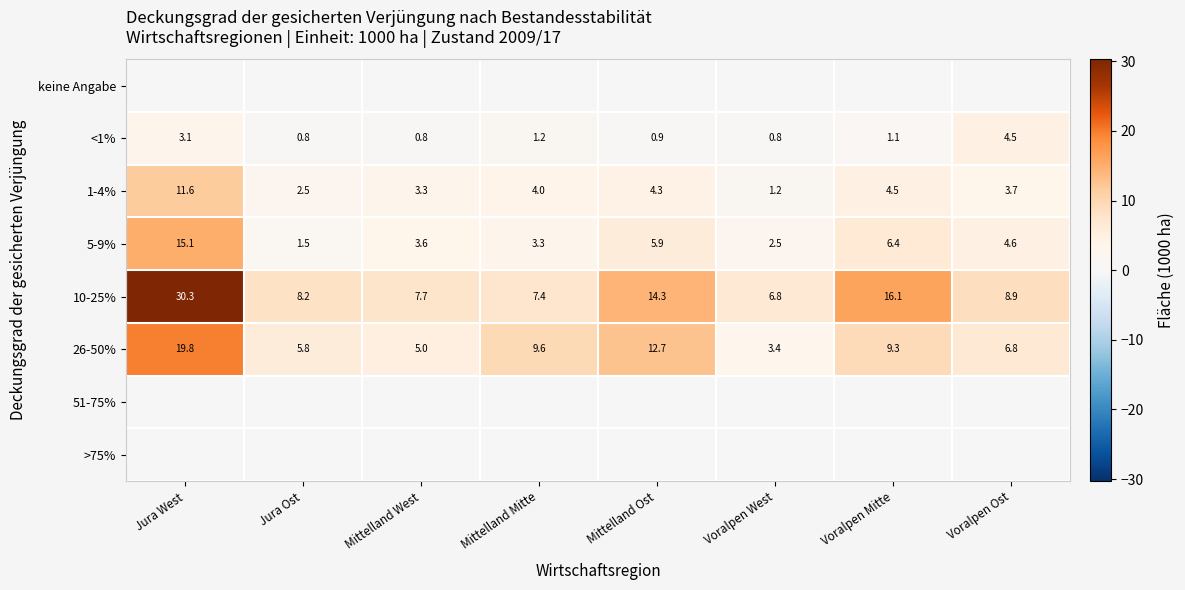

What value does the <1% series have at Mittelland Mitte?

1.2